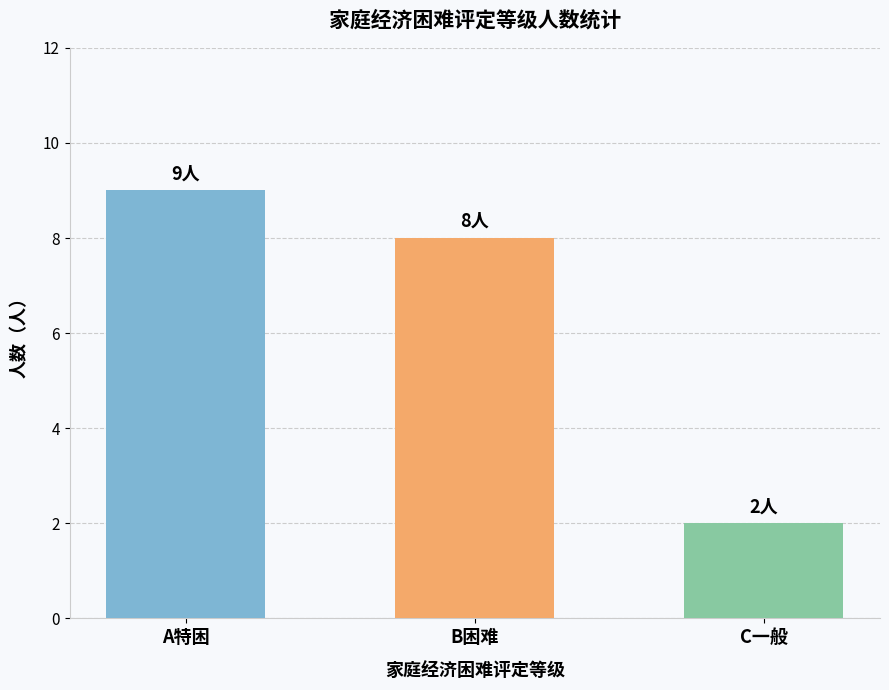

How many series are shown in this chart?

1